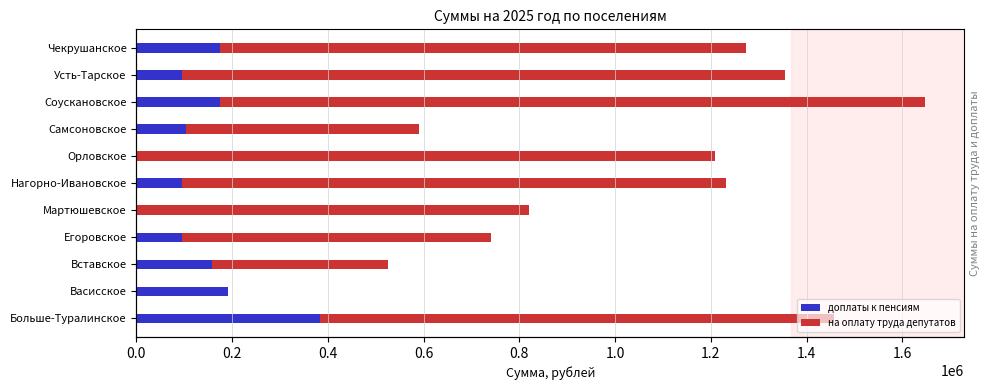

Is the value of на оплату труда депутатов at Чекрушанское greater than the value of доплаты к пенсиям at Васисское?

Yes